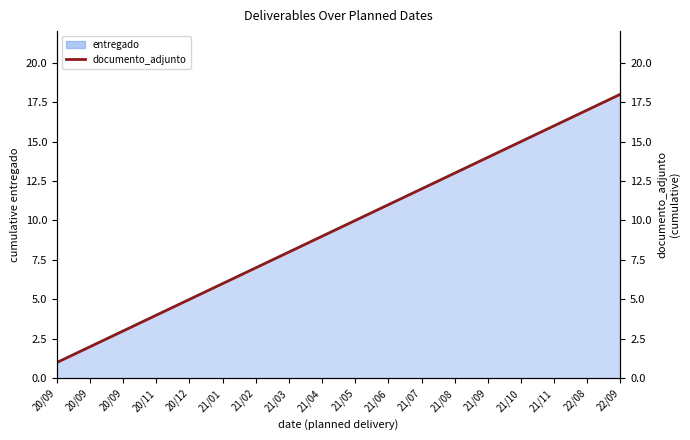

Rank the categories by value from highest to lowest.

22/09, 22/08, 21/11, 21/10, 21/09, 21/08, 21/07, 21/06, 21/05, 21/04, 21/03, 21/02, 21/01, 20/12, 20/11, 20/09, 20/09, 20/09